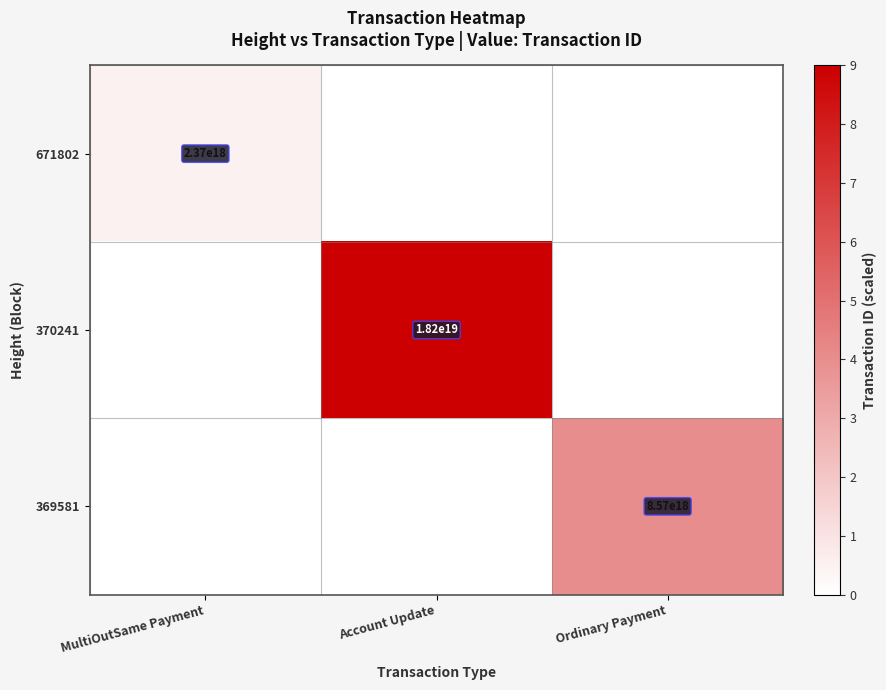

The value of 369581 at Ordinary Payment is 2811144726046296064. True or false?

False